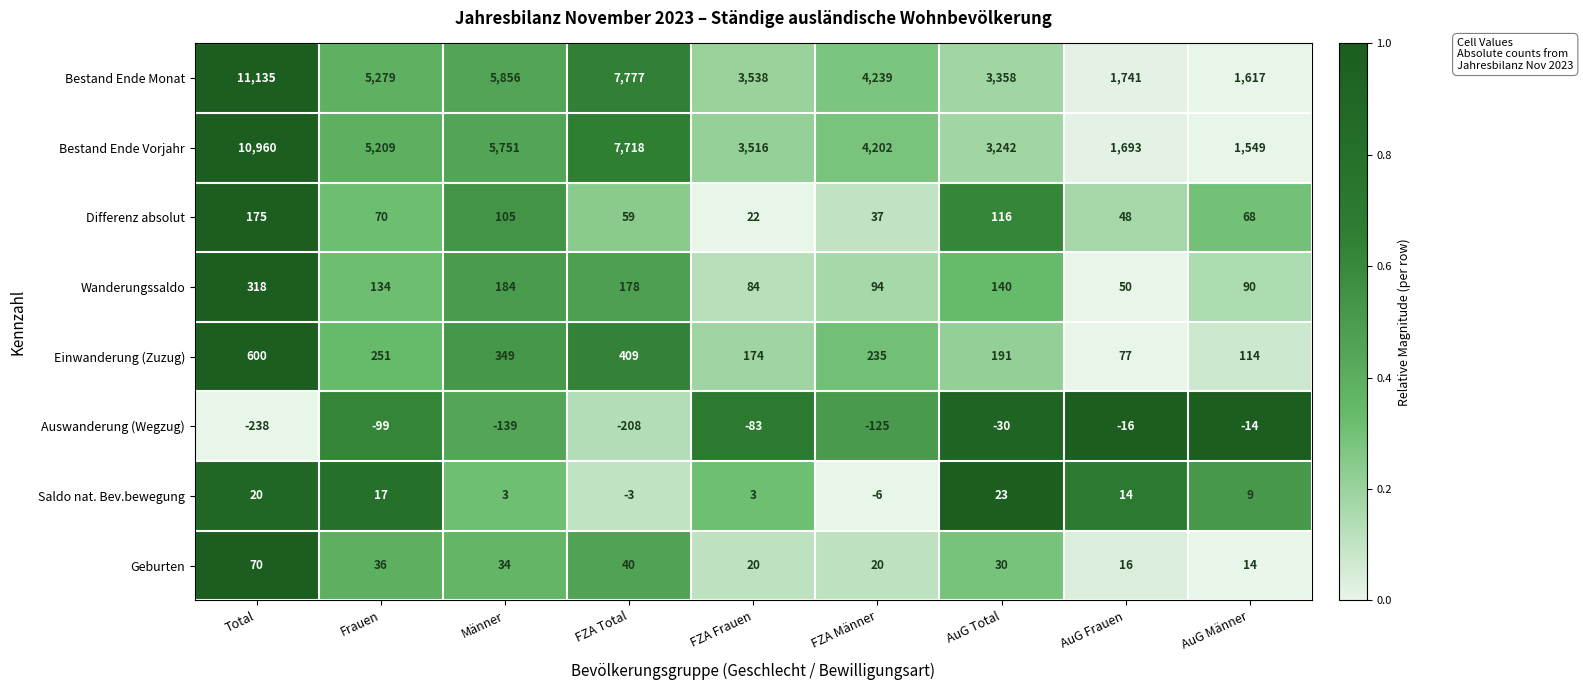

How many positive values does the Saldo nat. Bev.bewegung series have?

7